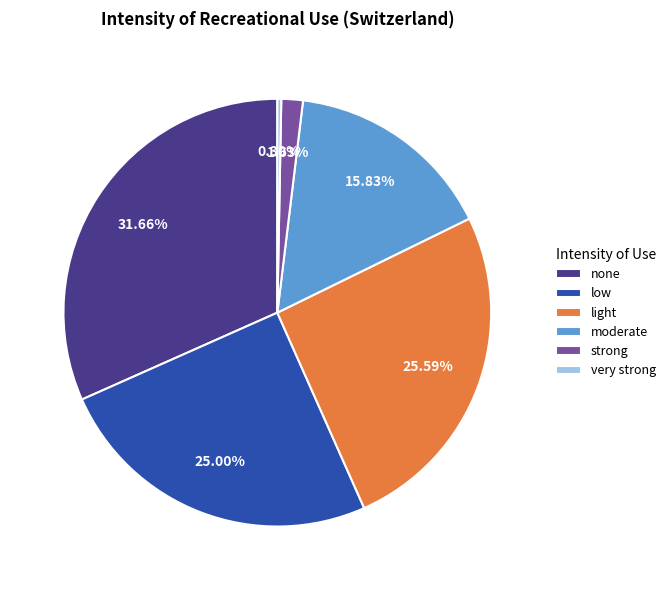

To the nearest percent, what is the difference between the light and moderate slice percentages?

10%